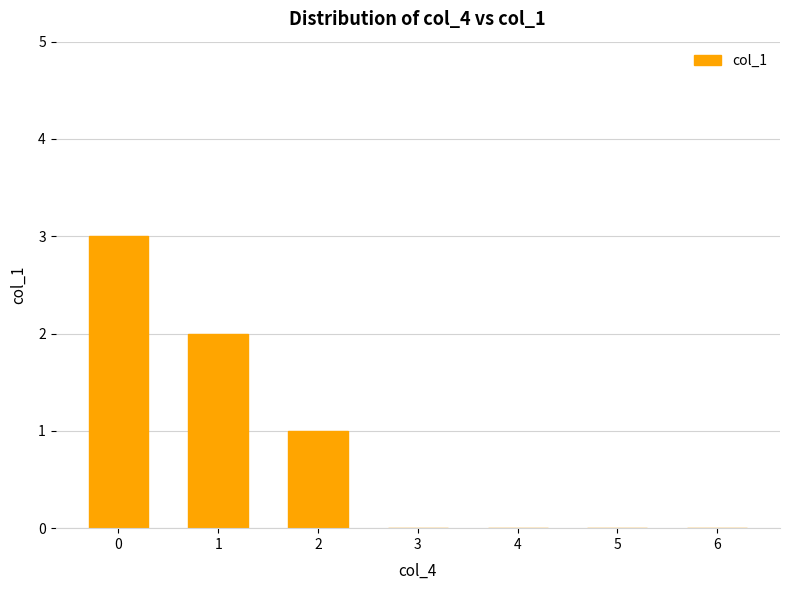

Reading right to left, what are all the values shown in this chart?

6=0	5=0	4=0	3=0	2=1	1=2	0=3